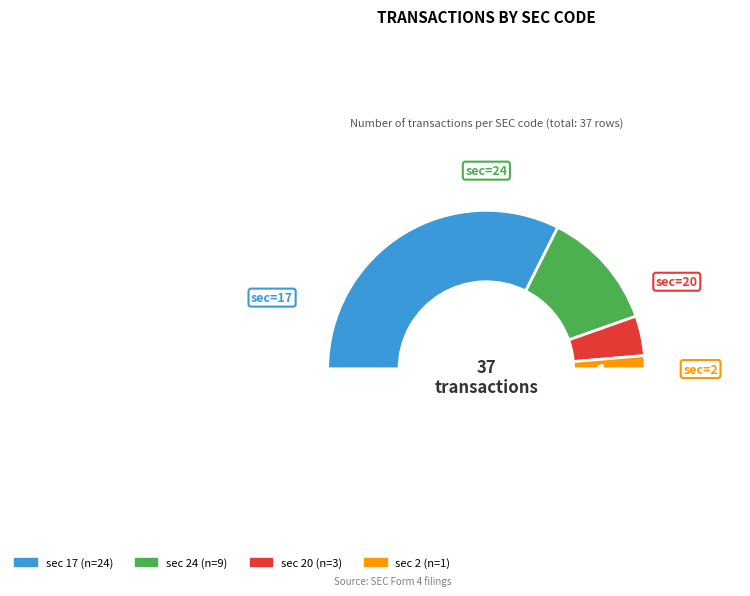

How many segments does this pie chart have?

5